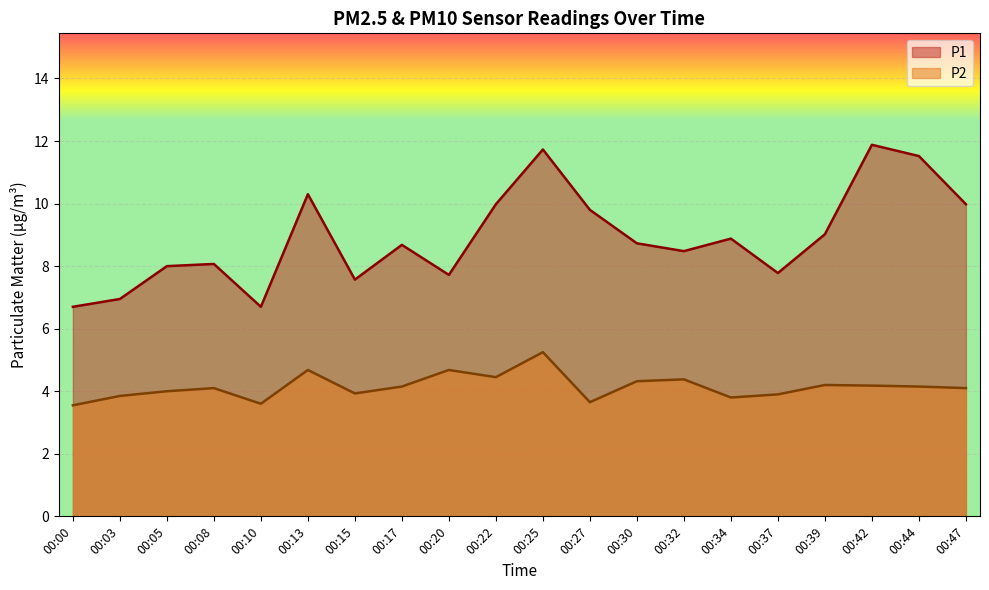

Where is the first local maximum for P1?

00:08